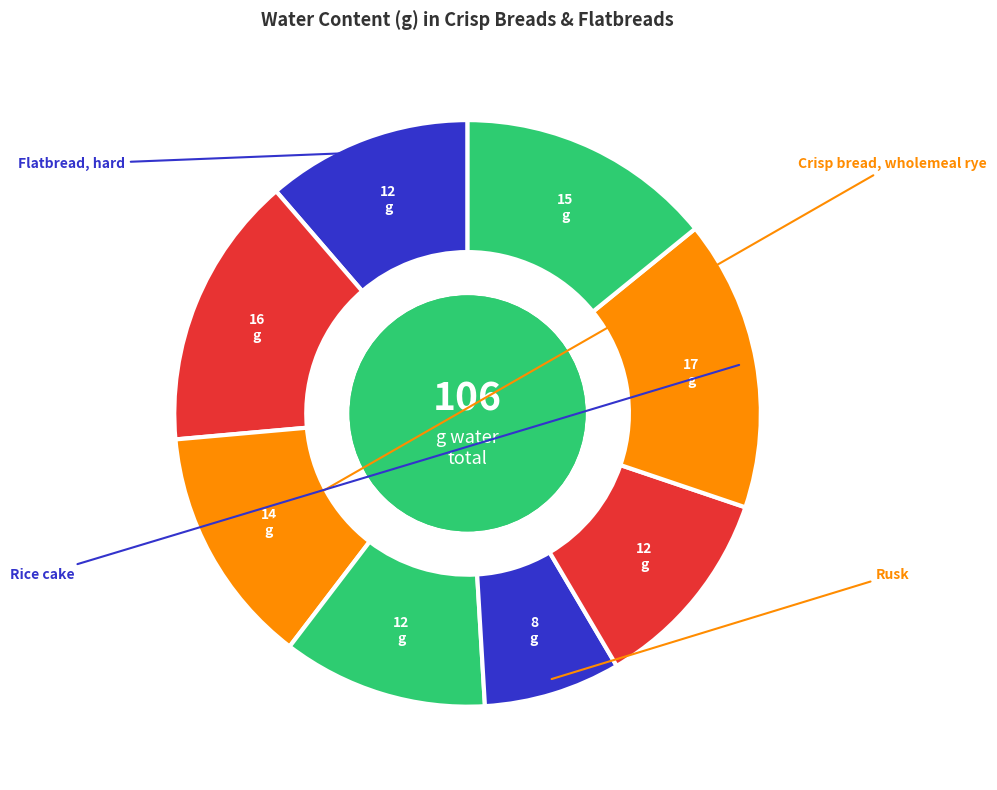

What is the ratio of the value at Crisp bread, gluten-free to the value at Flatbread, hard?

1.2